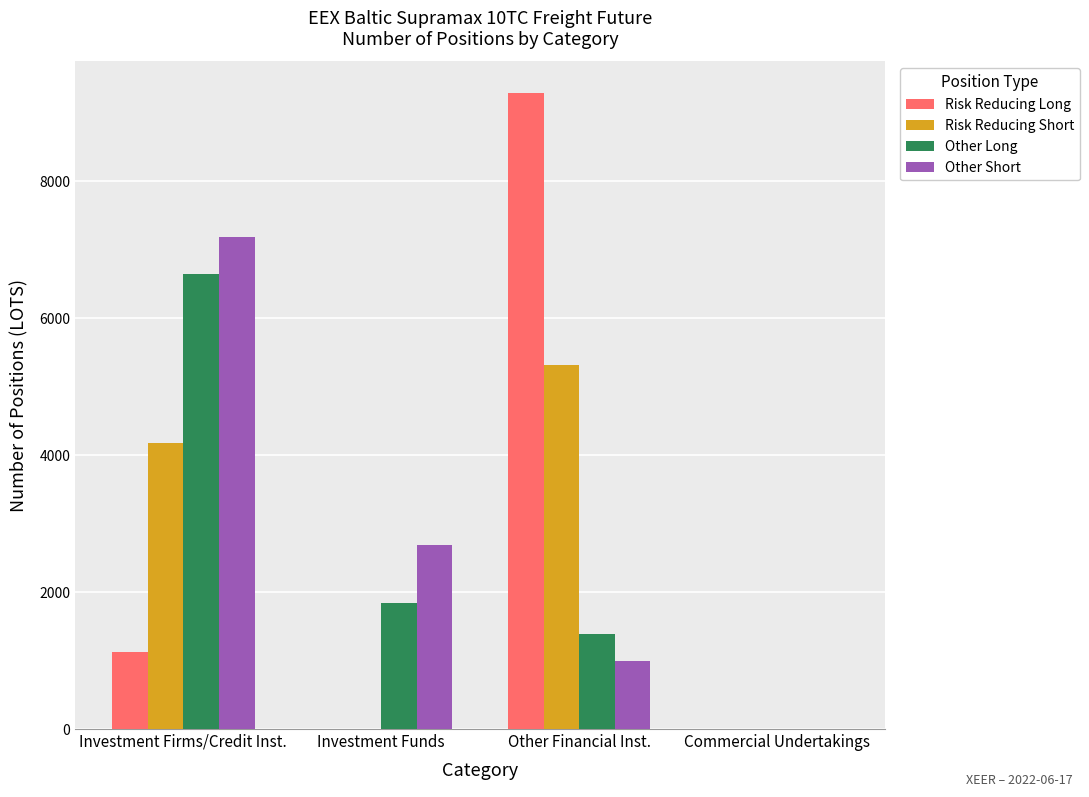

What is the sum of the Risk Reducing Short values at Investment Firms/Credit Inst. and Other Financial Inst.?

9484.0